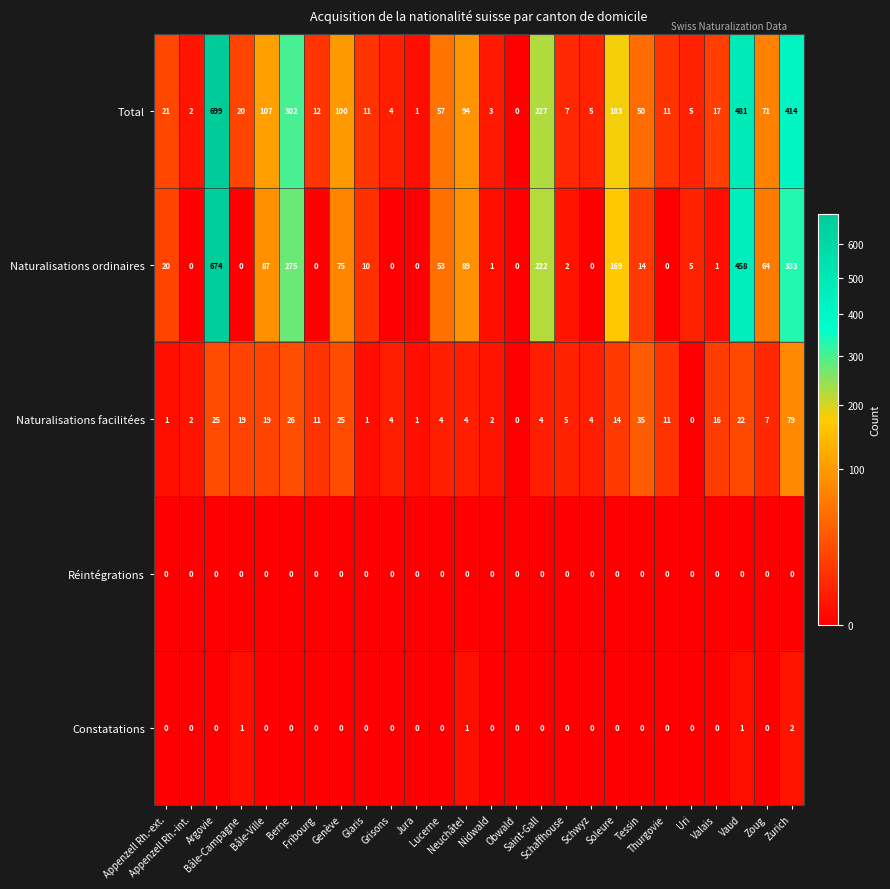

Rank the series by their maximum value, from lowest to highest.

Réintégrations, Constatations, Naturalisations facilitées, Naturalisations ordinaires, Total